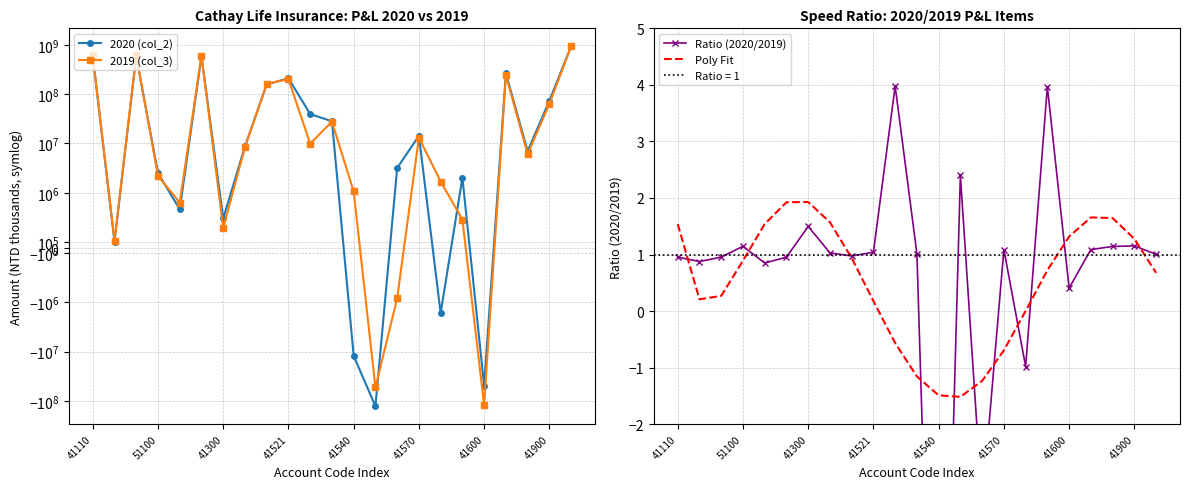

The Poly Fit series shows 1.9 at 41300. True or false?

True